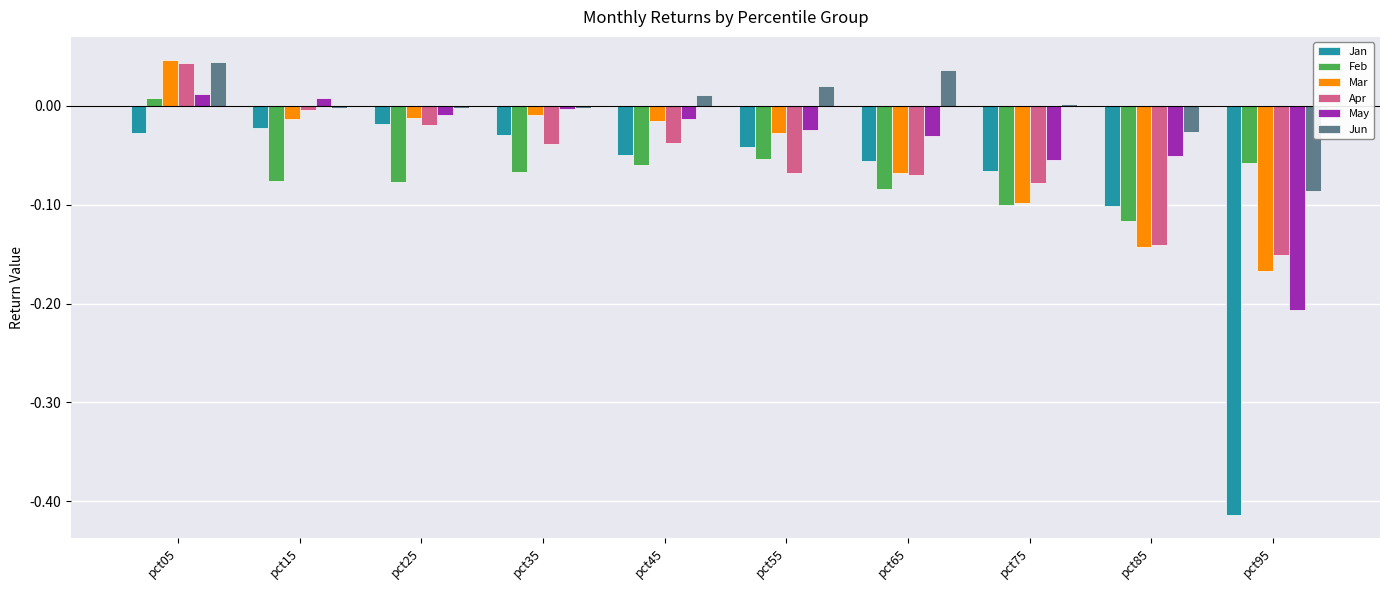

True or false: May has a value of -0.0 at pct45.

True